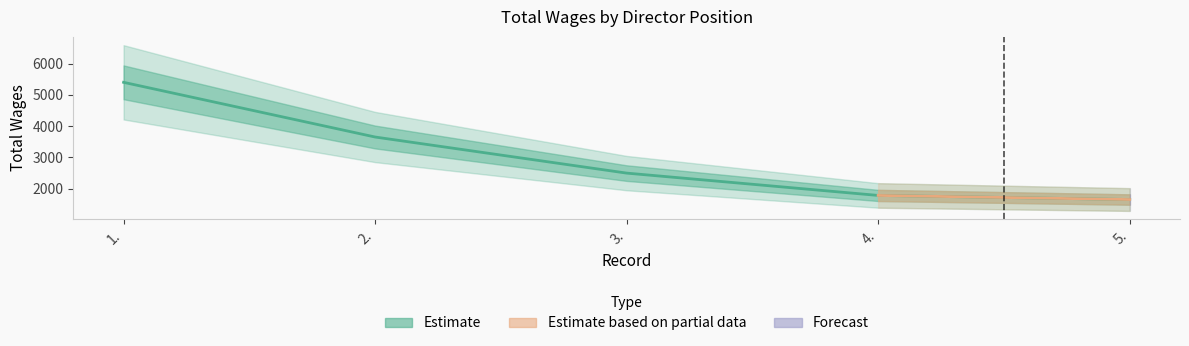

What is the approximate value at 5., to the nearest 10?

1650